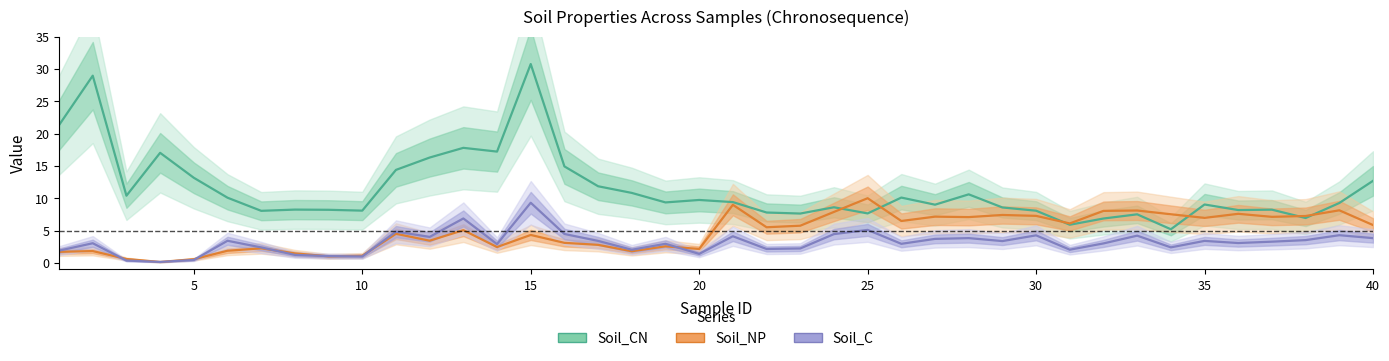

List the series in order of their peak value, highest first.

Soil_CN, Soil_NP, Soil_C